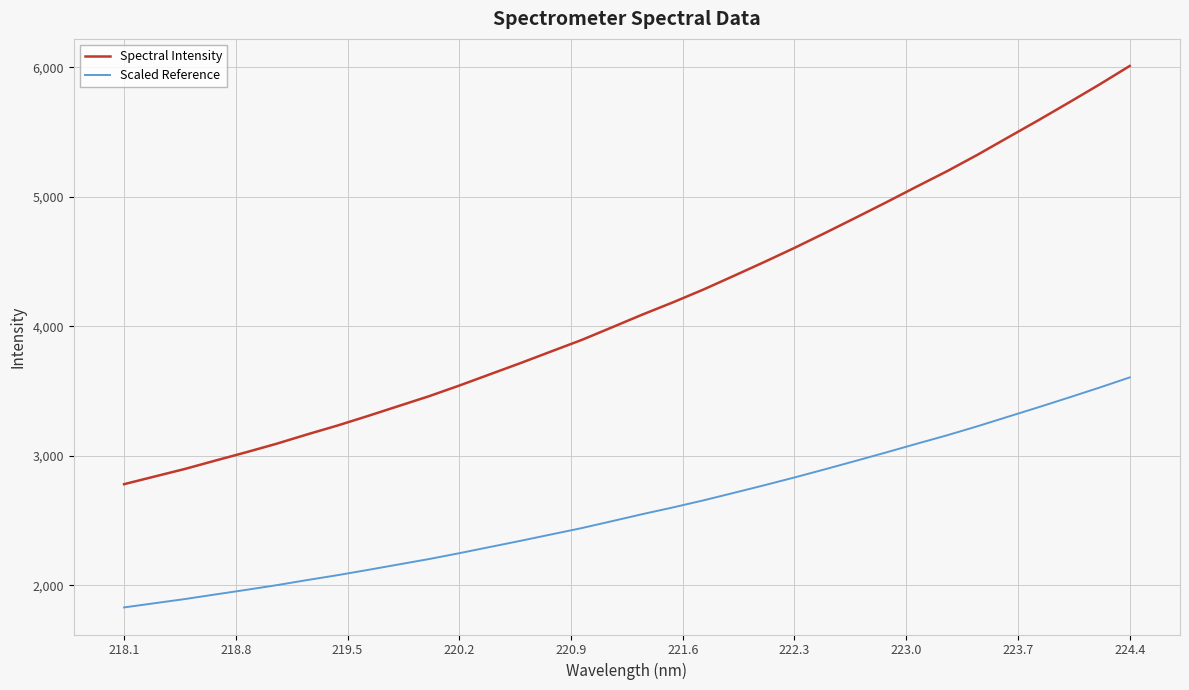

What is the maximum value for Scaled Reference?

3605.3